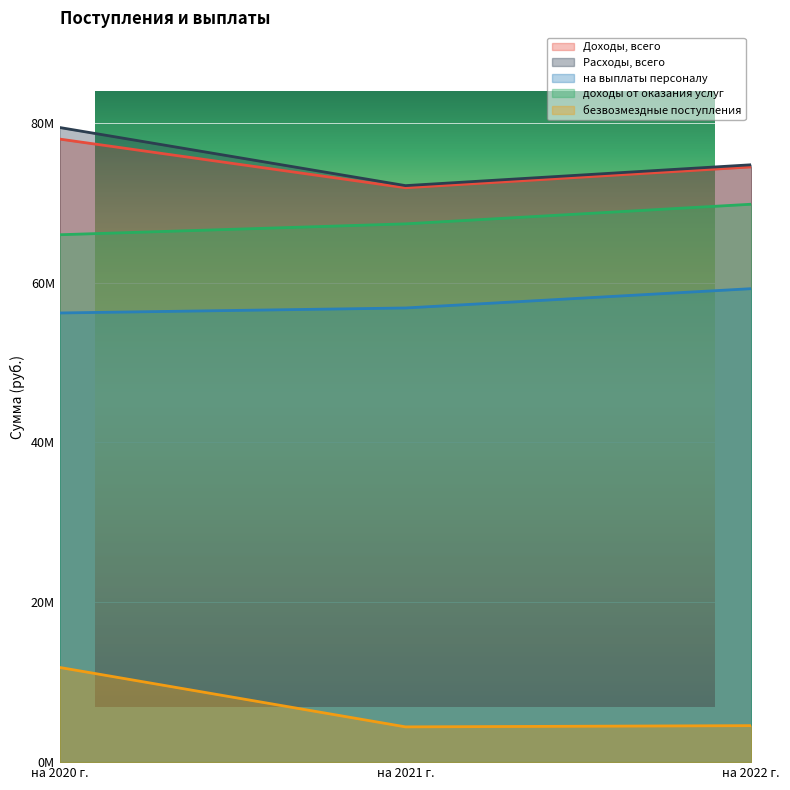

What is the average value of the Доходы, всего series?

74765516.0